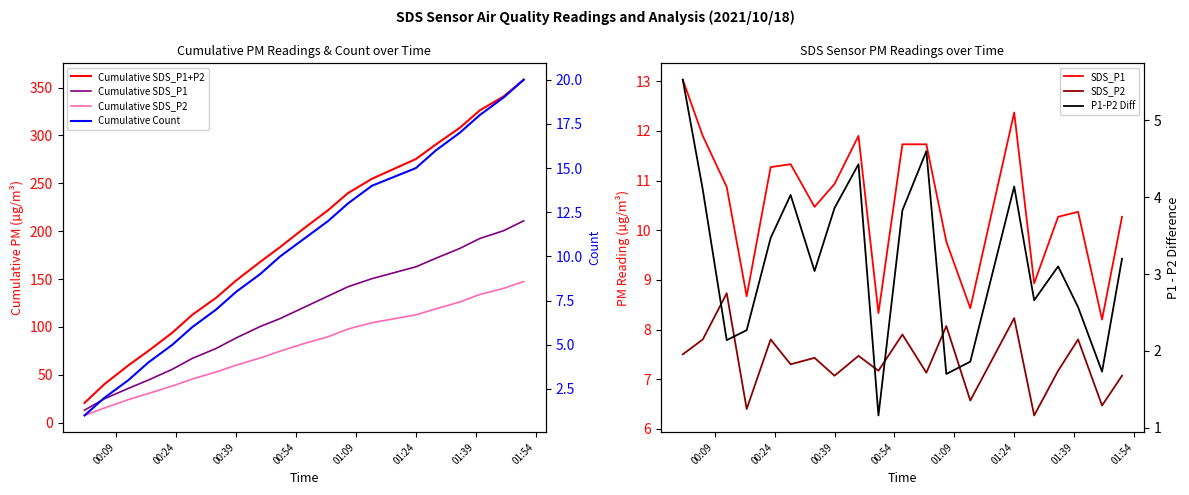

What is the spread (max minus min) of values at 01:13?

1.9